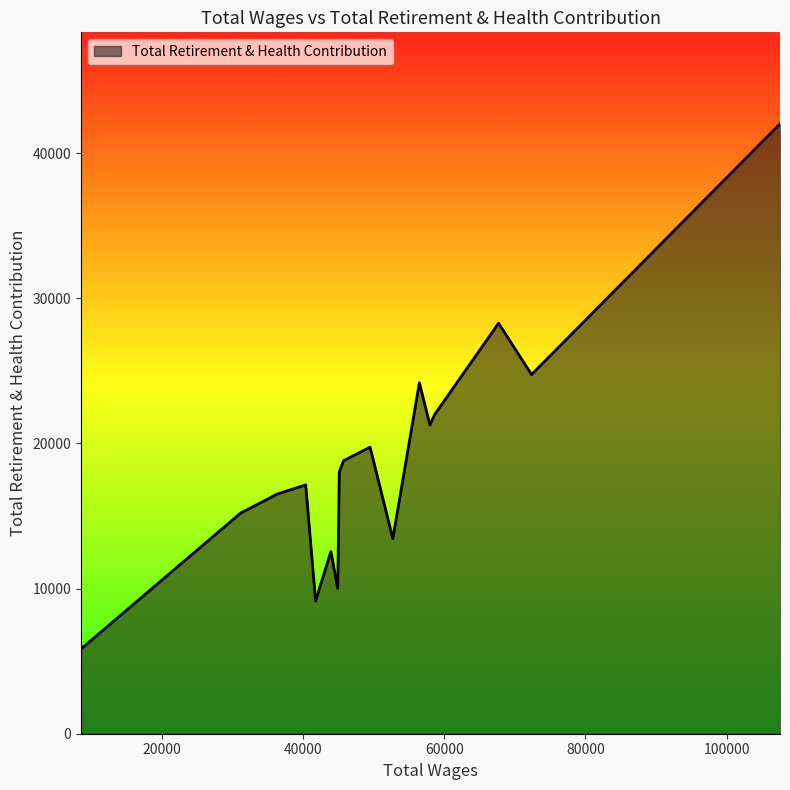

What is the minimum value shown in the chart?

5843